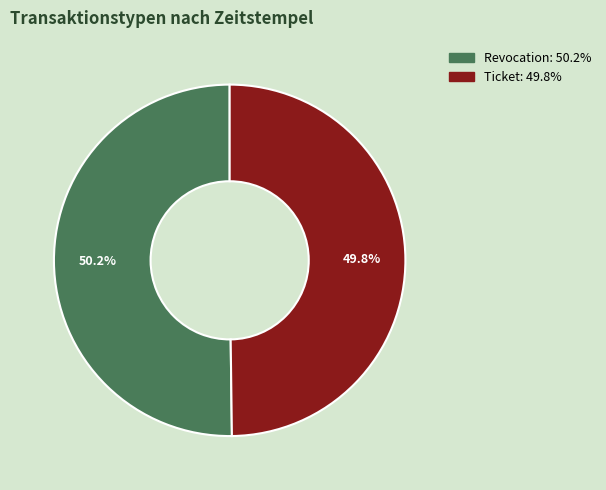

The Ticket slice represents 44% of the pie. True or false?

False